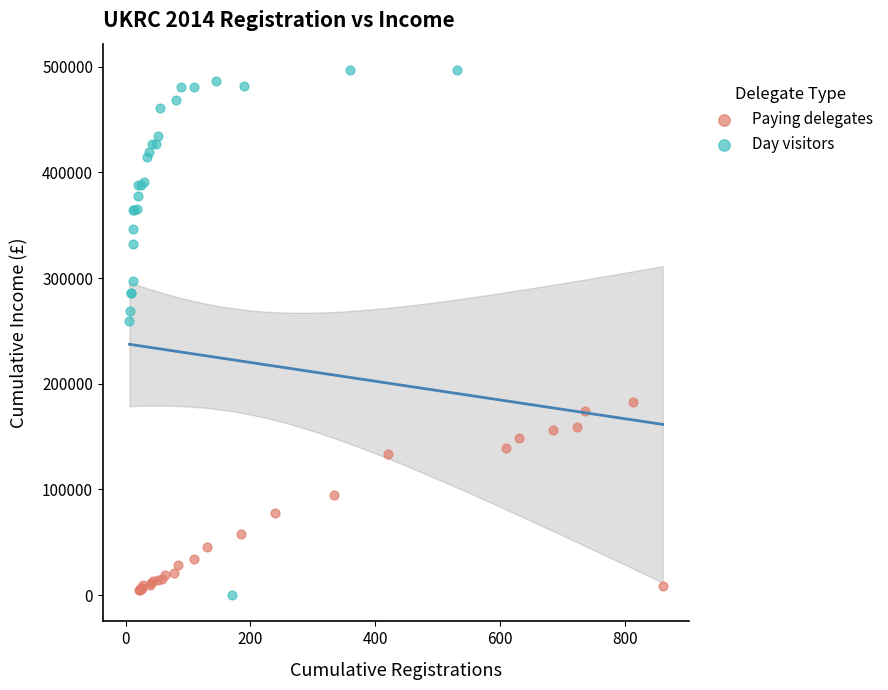

Which series has the largest Y range (max minus min)?

Day visitors